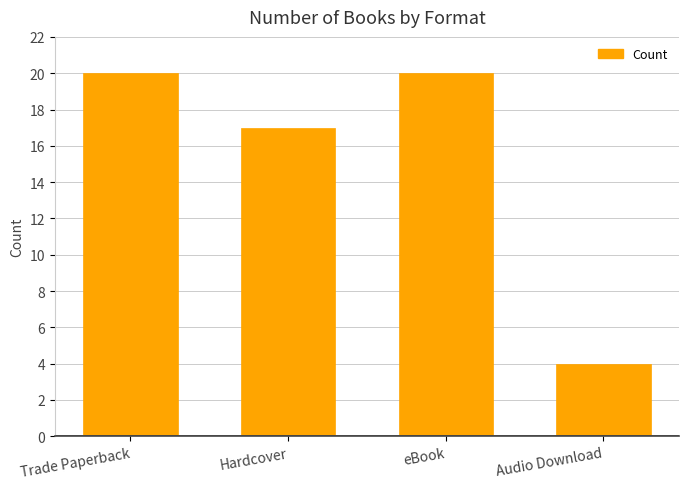

The value at Audio Download is 2. True or false?

False